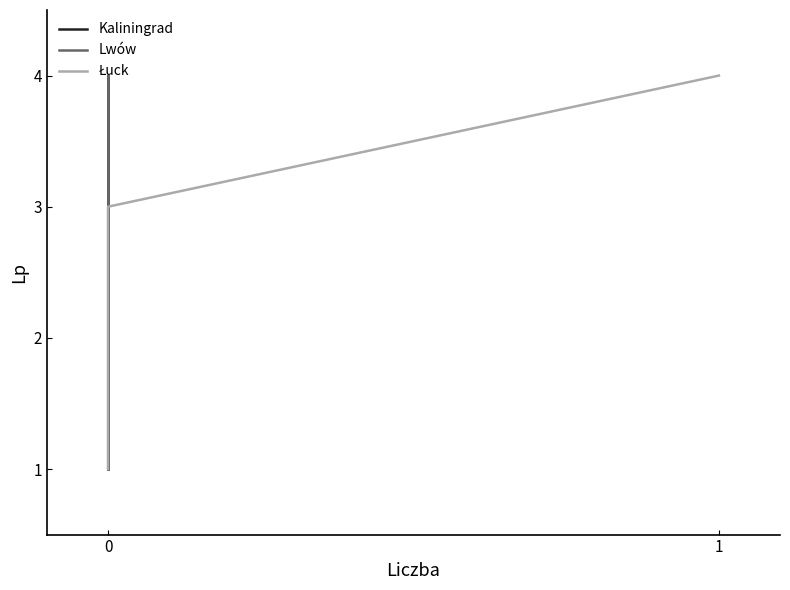

What is the sum of all Kaliningrad values?

10